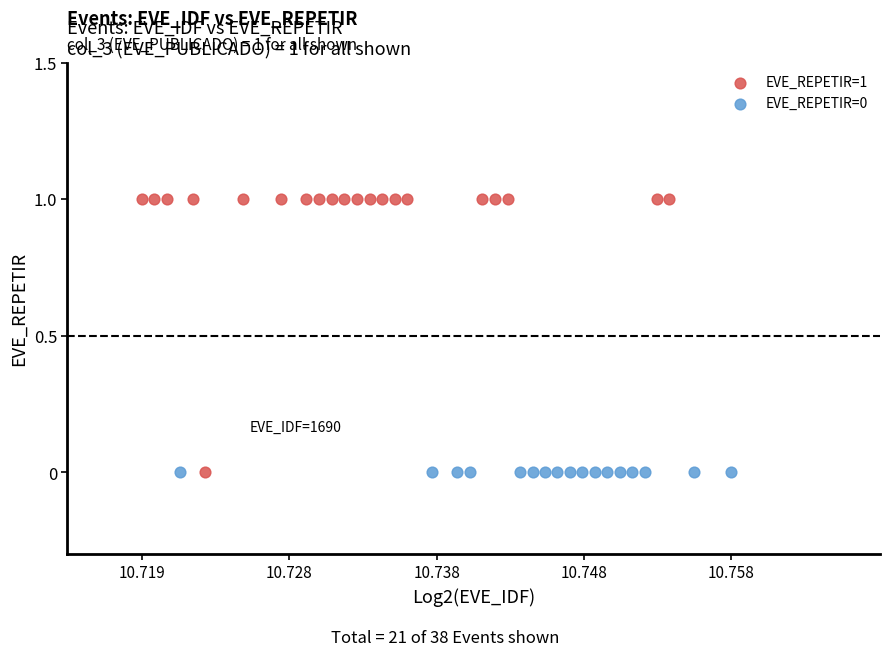

Which series contains the highest Y value?

EVE_REPETIR=1